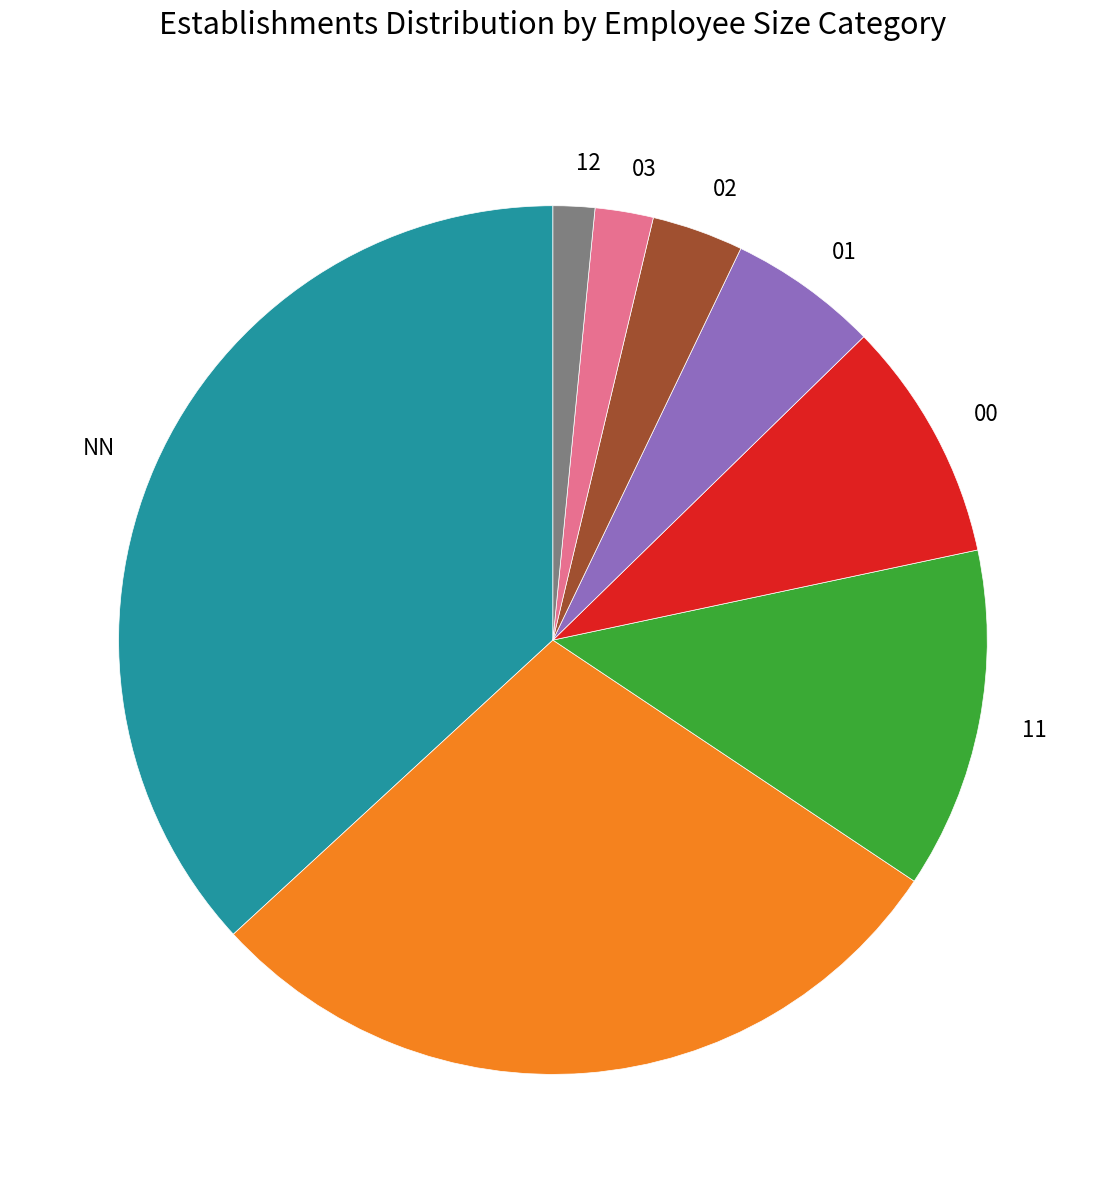

Does any single category account for the majority?

No